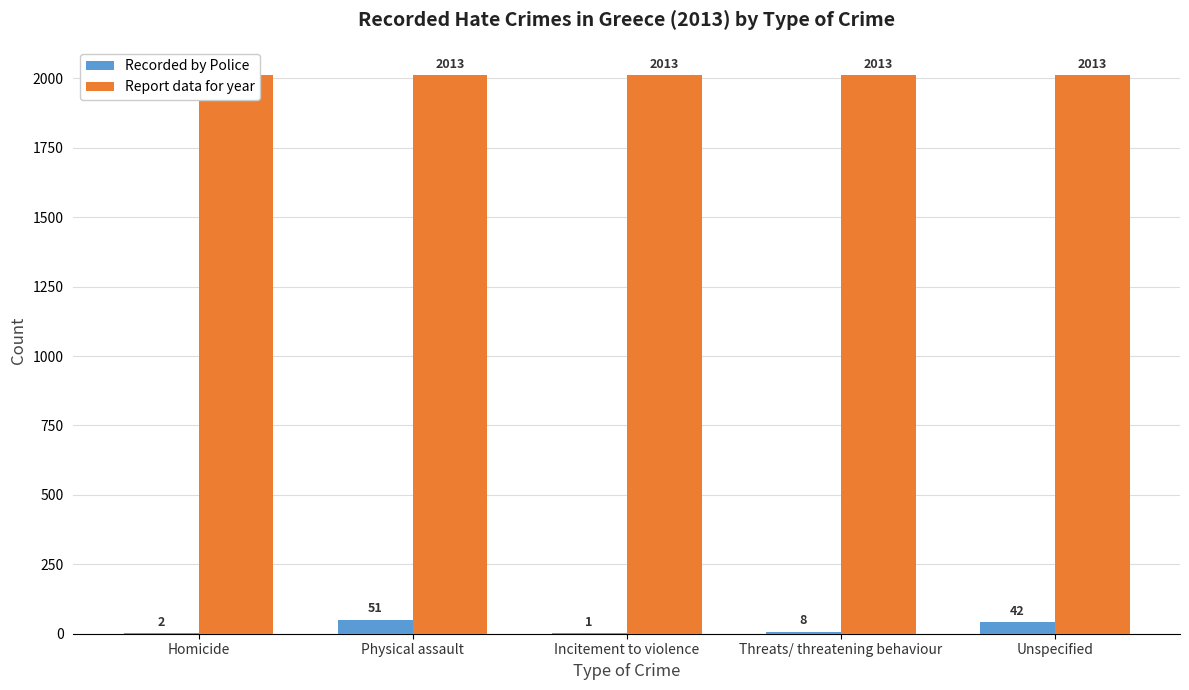

True or false: Report data for year has a value of 2013 at Unspecified.

True